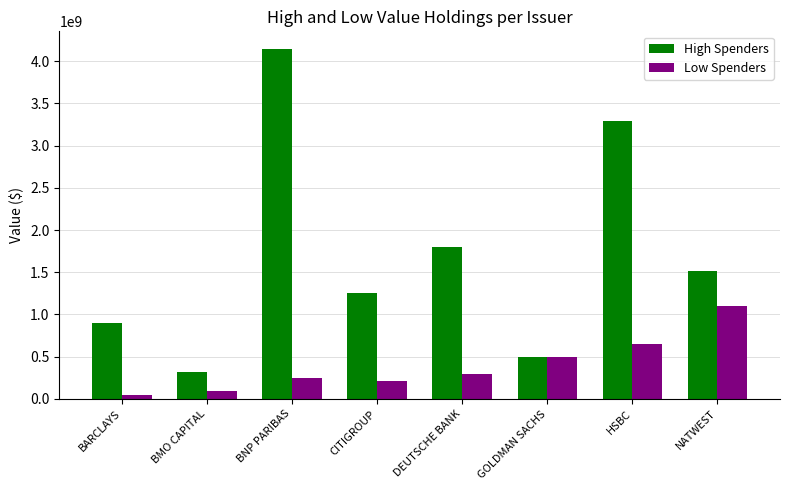

Reading right to left, list all the values displayed in this chart.

High Spenders: 1515000000	3285000000	500000000	1795000000	1254213000	4145000000	320000000	895000000
Low Spenders: 1100000000	650000000	500000000	300000000	210000000	250000000	100000000	50000000